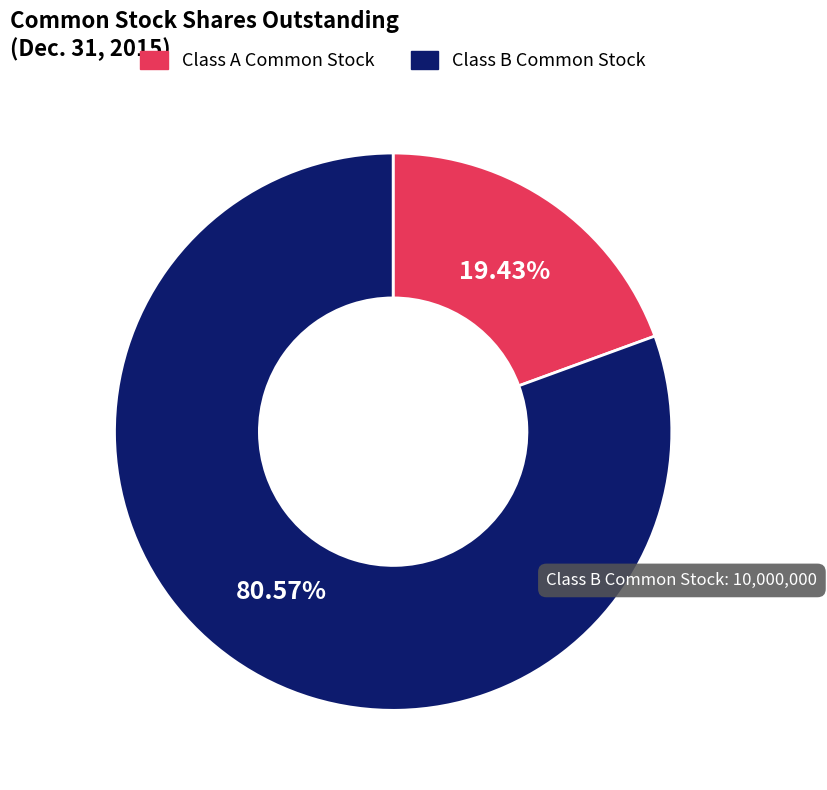

Is there any slice that represents more than half of the pie?

Yes